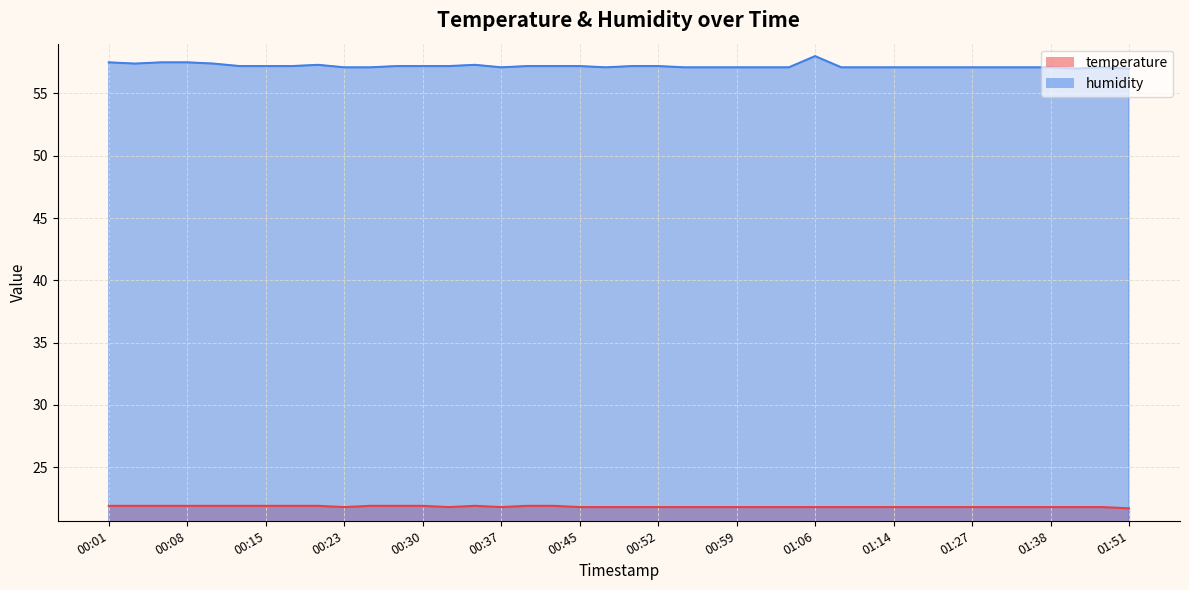

True or false: humidity and temperature intersect in this chart.

False